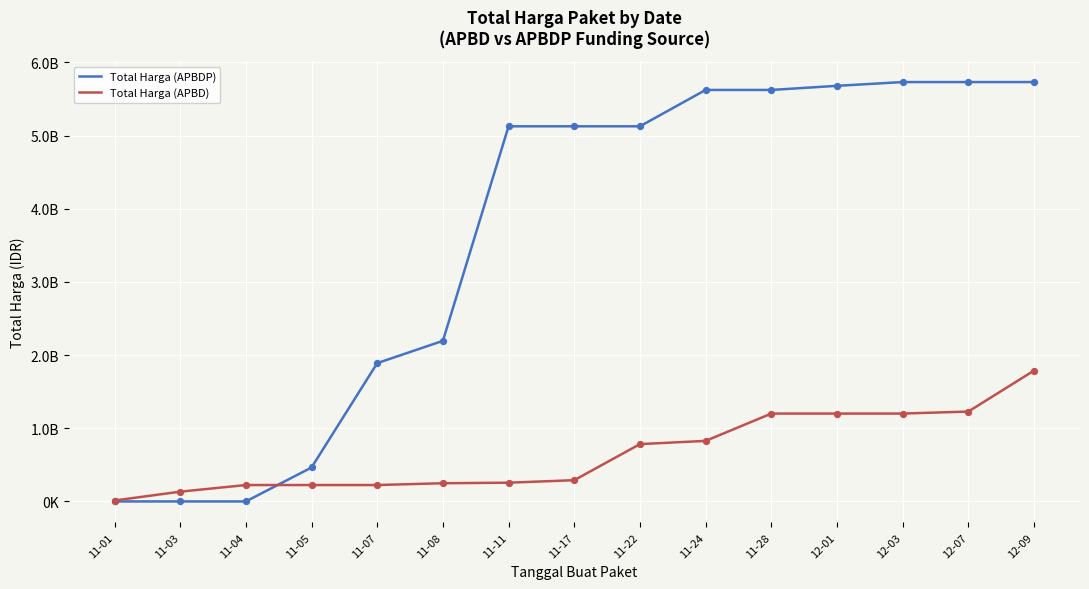

At how many categories does at least one series exceed 739657672?

11